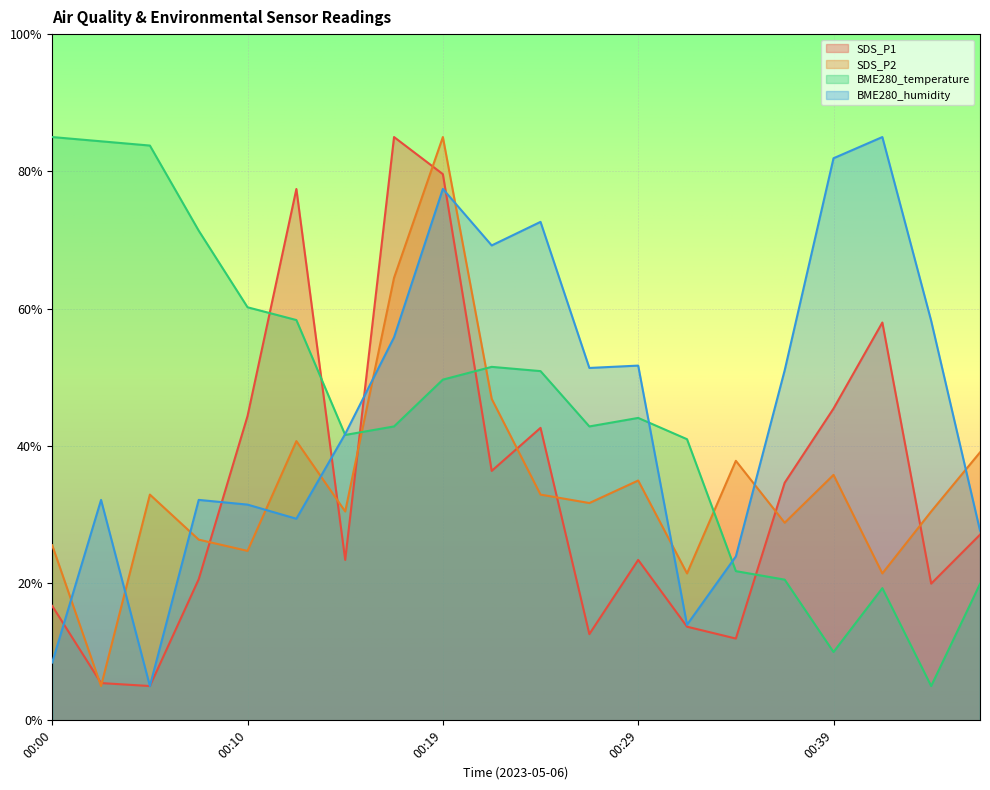

How many distinct data groups are displayed?

4